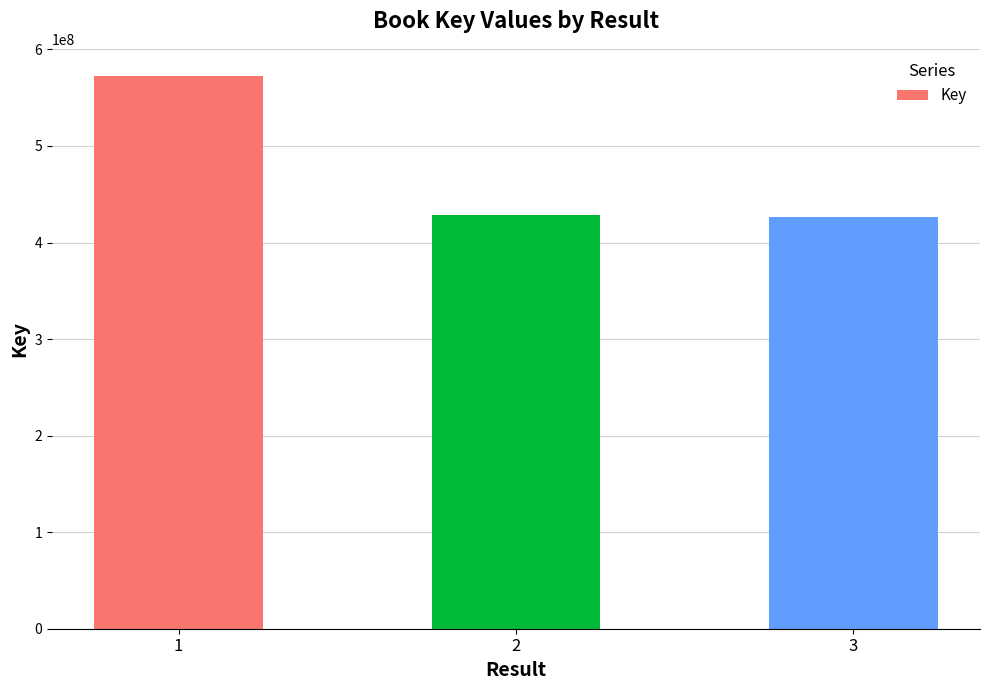

The value at 1 is 571982851. True or false?

True